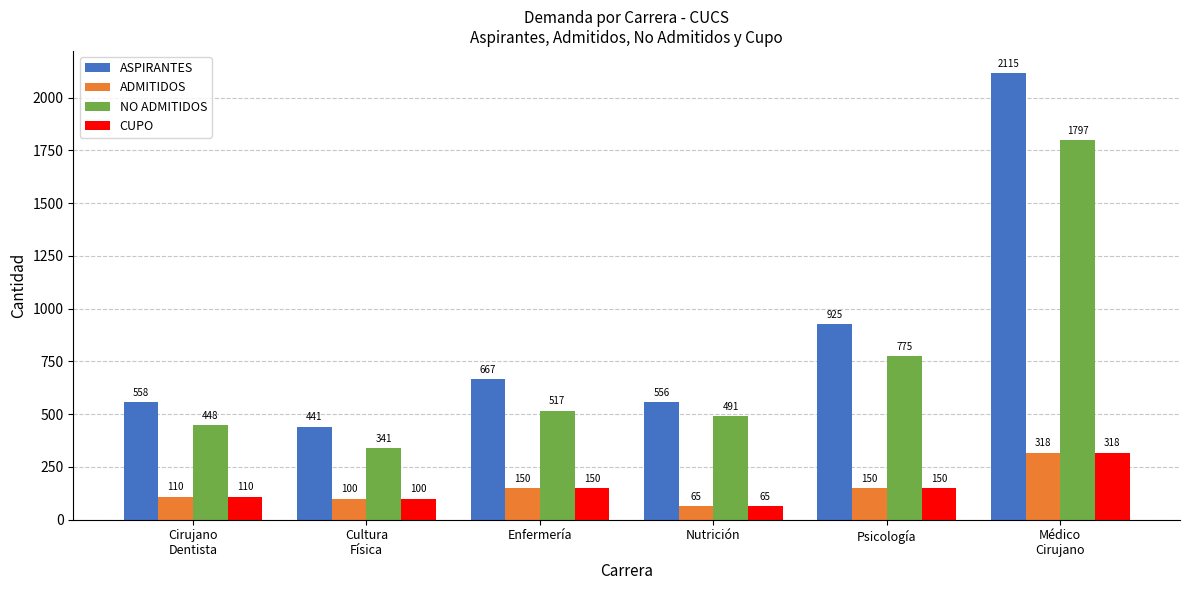

What is the label of the 5th bar from the left?

Psicología